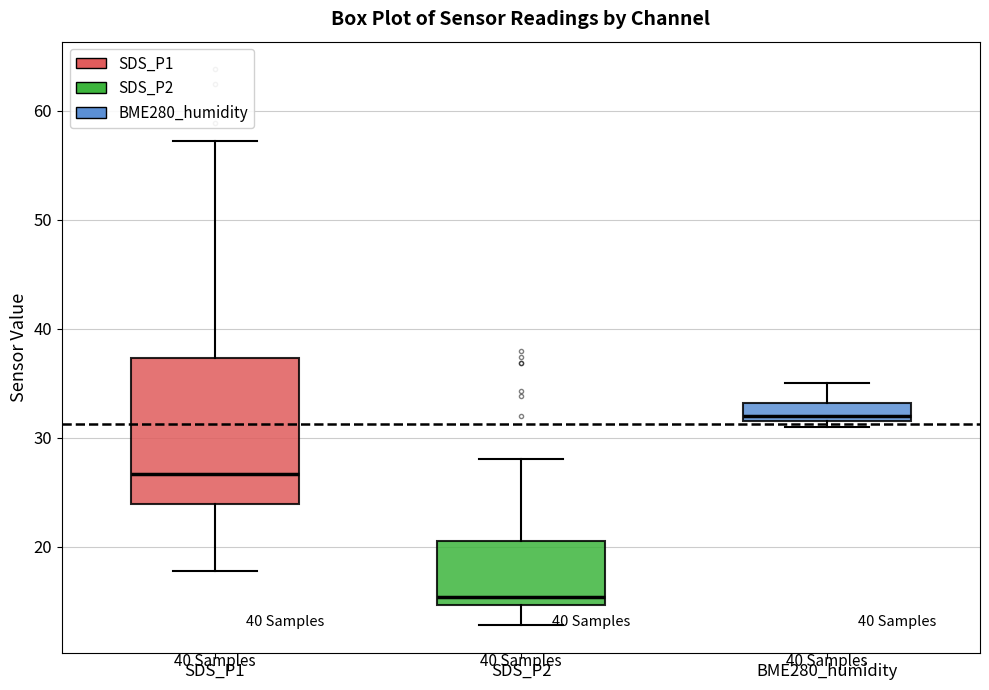

Reading left to right, transcribe this box plot: for each box, give where its median line is, the range the box spans, and where its two whiskers end, as read against the y-axis. The values are not printed on the chart, so give them approximately, as read against the axis.

SDS_P1: median 27, box 24 to 37, whiskers 18 to 57
SDS_P2: median 15 (just above the box's lower edge), box 15 to 21, whiskers 13 to 28
BME280_humidity: median 32 (just above the box's lower edge), box 32 to 33, whiskers 31 to 35